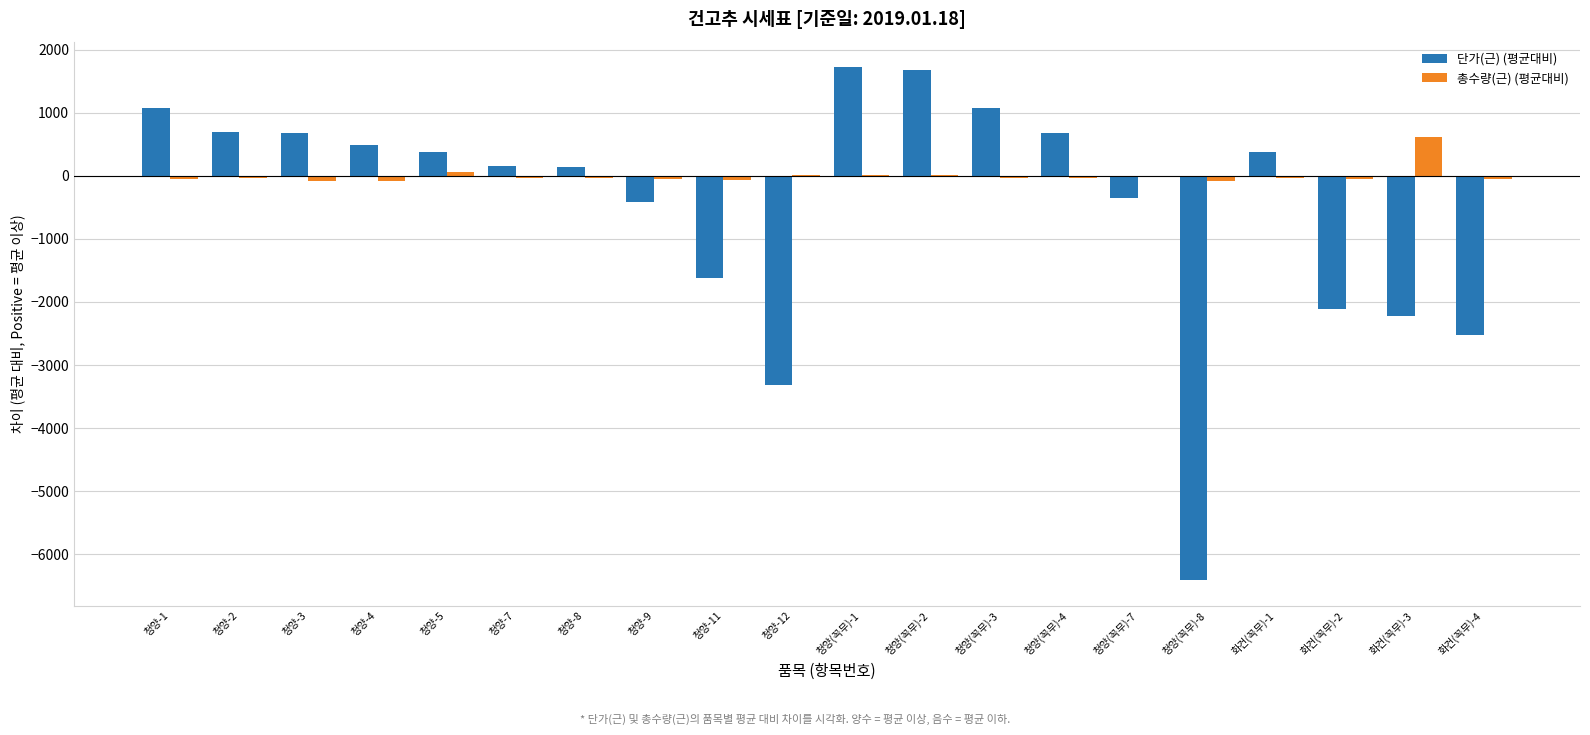

Does the chart contain stacked bars?

No